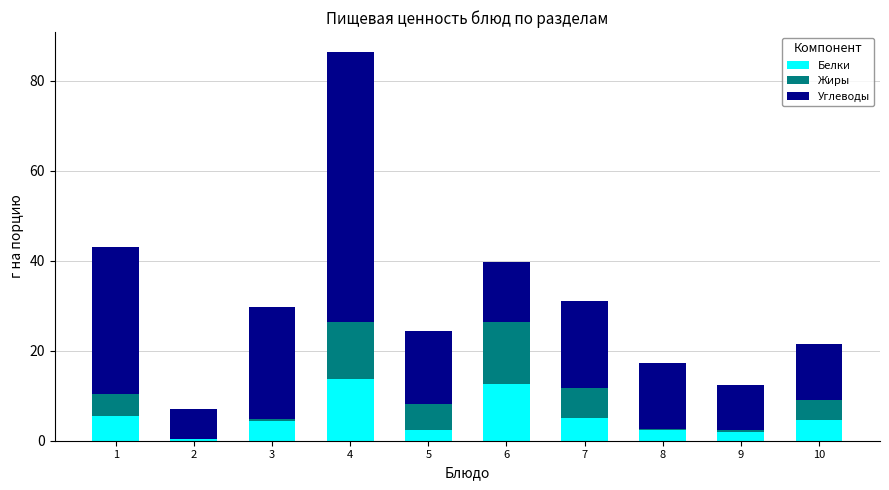

Are the bars horizontal?

No